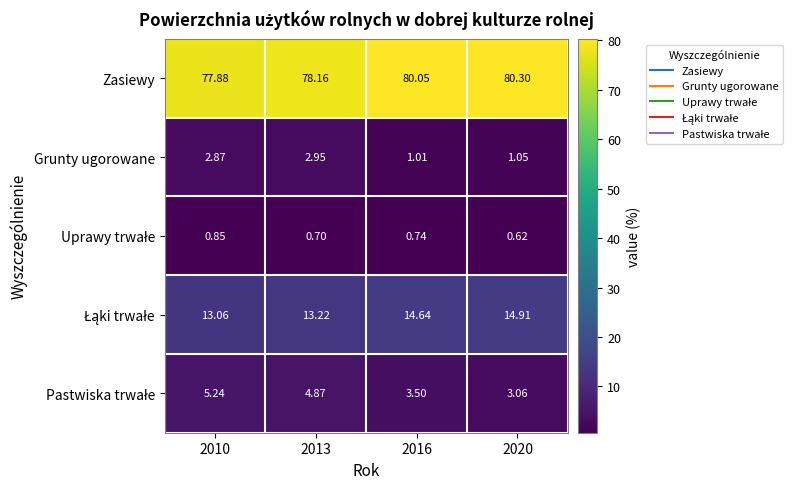

Which series has the largest total across all categories?

Zasiewy